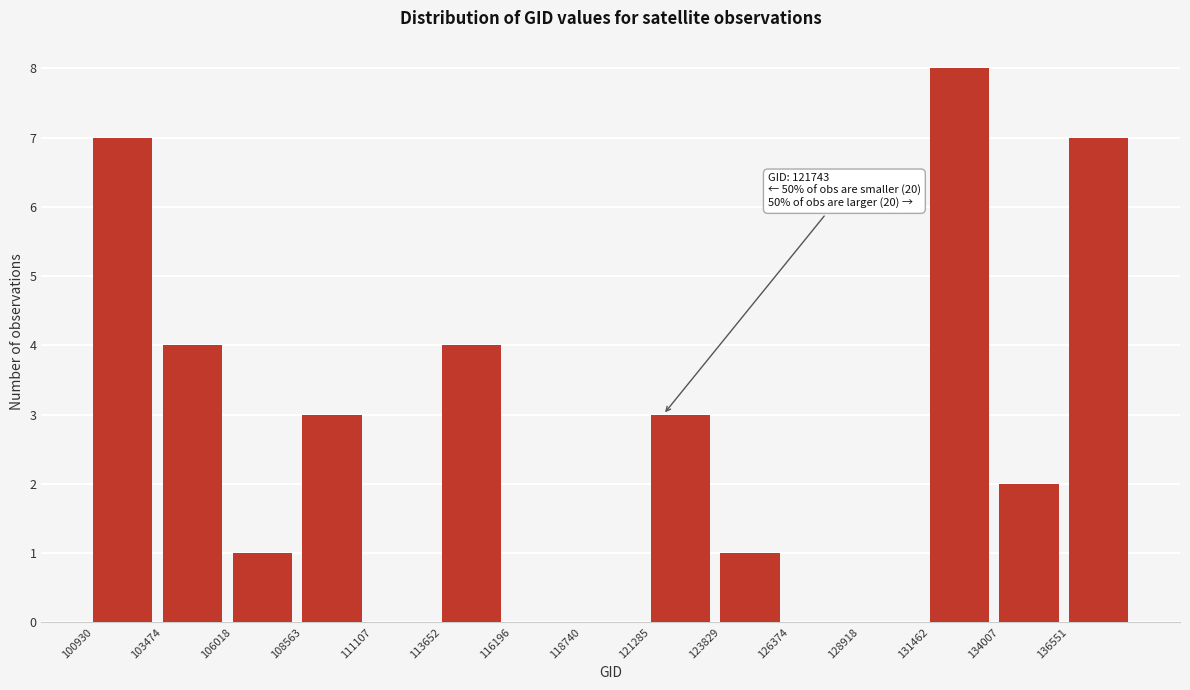

Which range on the x-axis has the tallest bar?

131500 to 134000